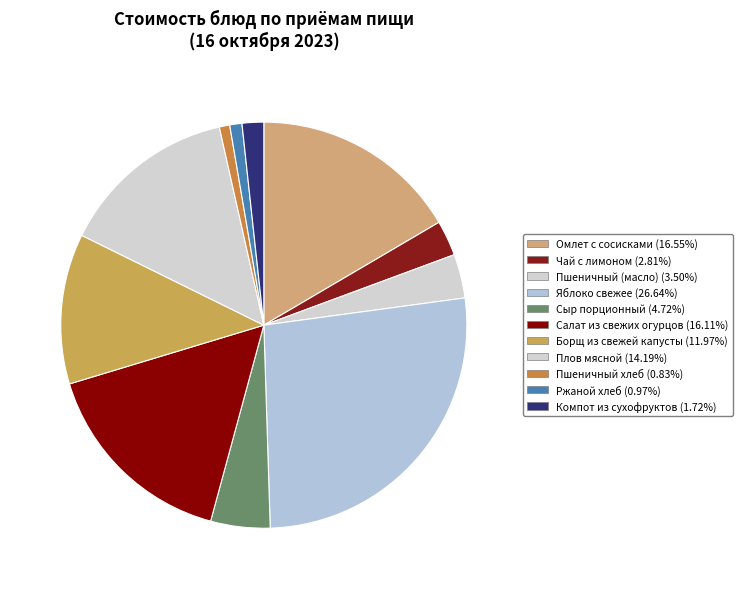

Is it true that Борщ из свежей капусты is 12% of the pie?

True